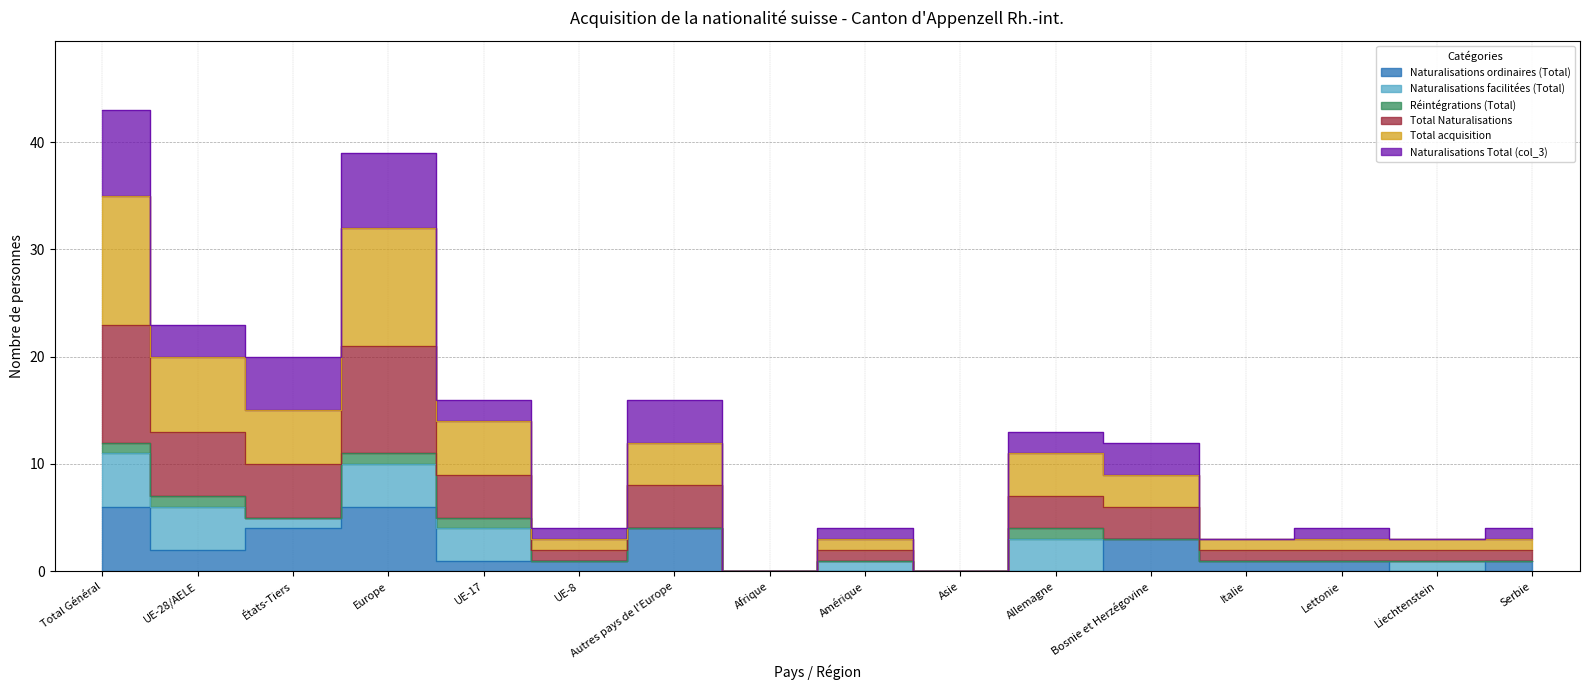

The Naturalisations ordinaires (Total) series shows 1 at Serbie. True or false?

False